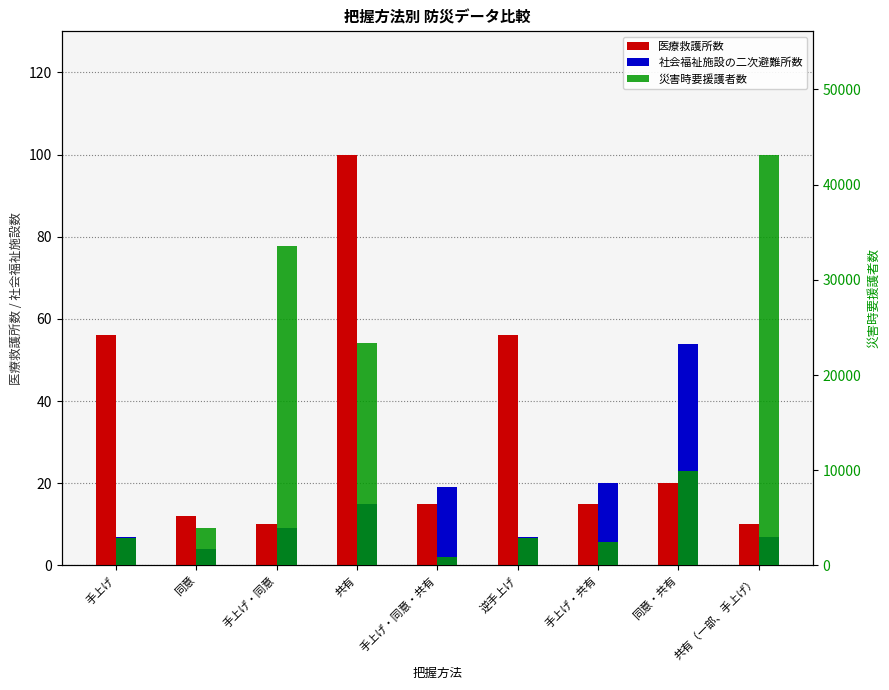

Reading left to right, list all the values displayed in this chart.

医療救護所数: 56	12	10	100	15	56	15	20	10
社会福祉施設の二次避難所数: 7	4	9	15	19	7	20	54	7
災害時要援護者数: 2881	3957	33594	23341	893	2881	2485	9917	43161